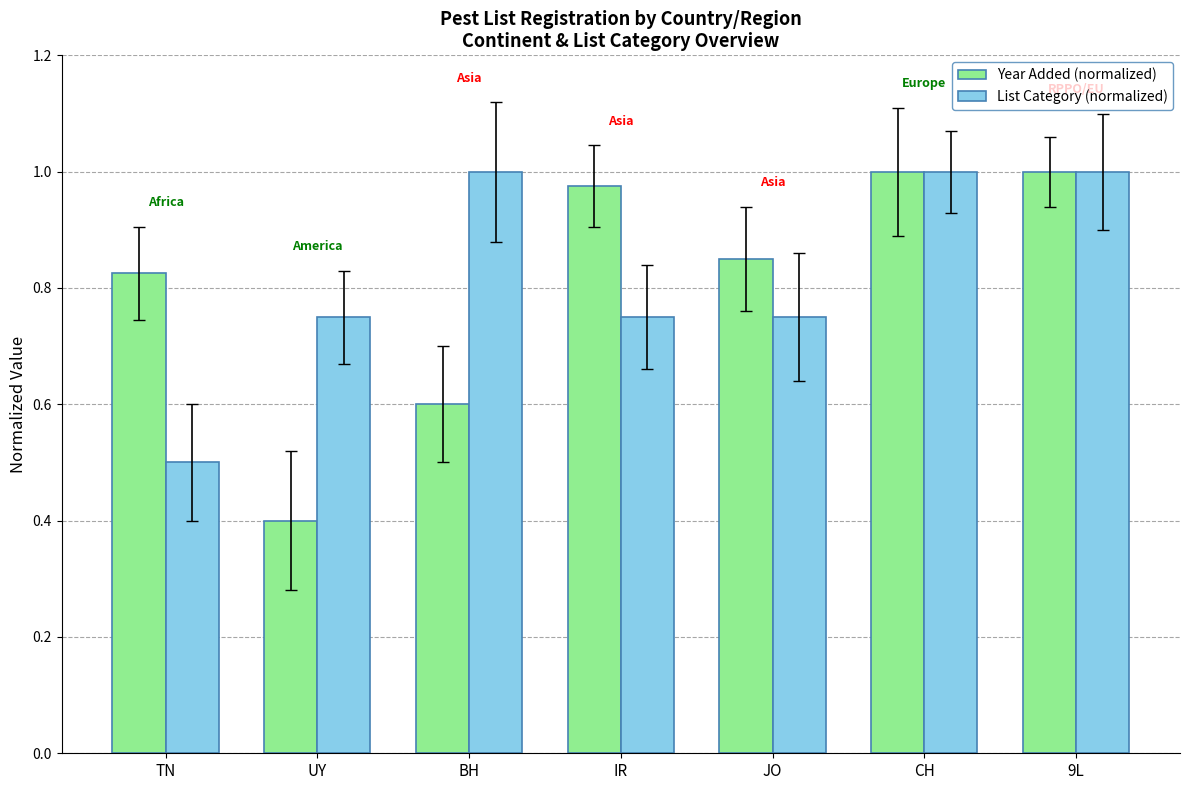

What is the difference between the maximum and minimum values in the List Category (normalized) series?

0.5